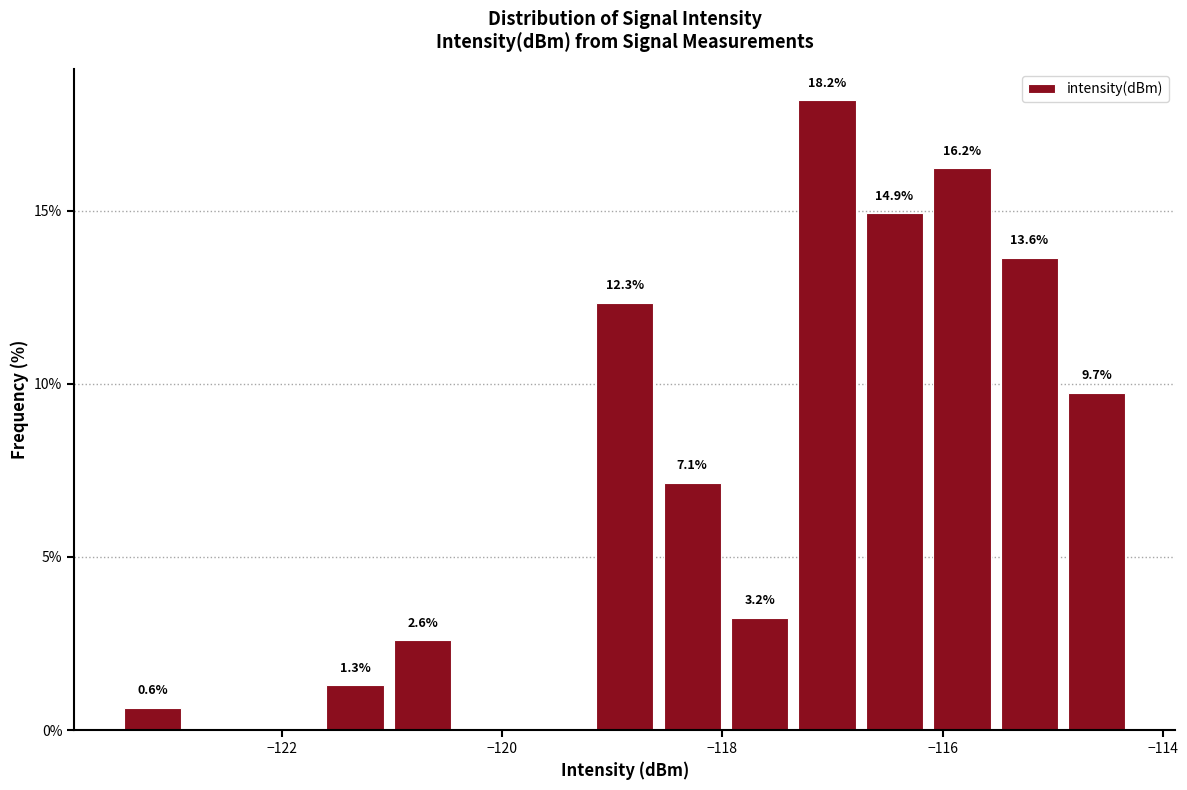

Read against the x-axis, roughly where is the centre of the tallest bar?

-117.0